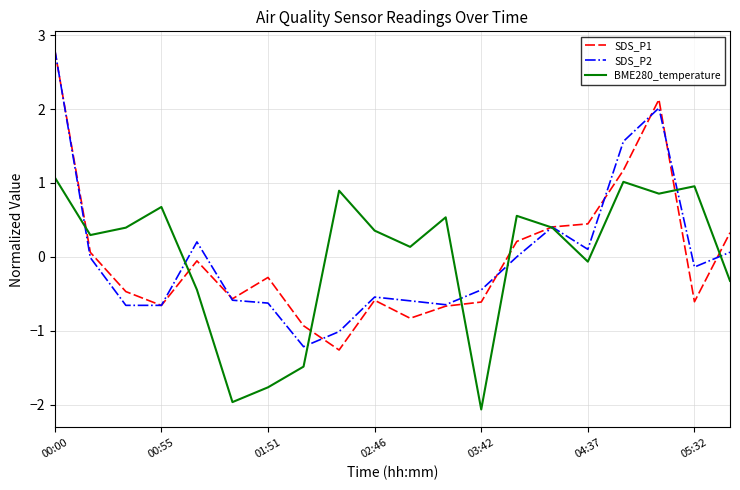

What is the lowest value of the SDS_P2 series?

-1.2